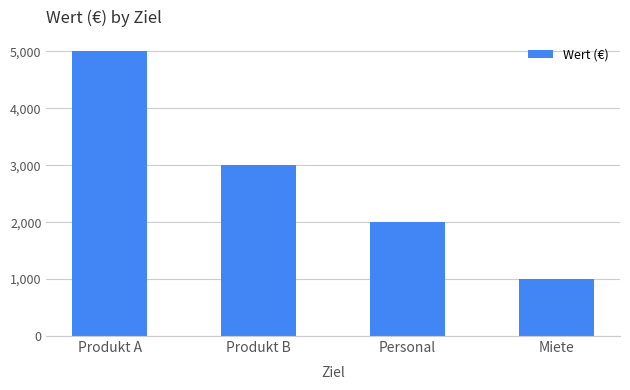

Reading left to right, what are all the values shown in this chart?

Produkt A=5000	Produkt B=3000	Personal=2000	Miete=1000